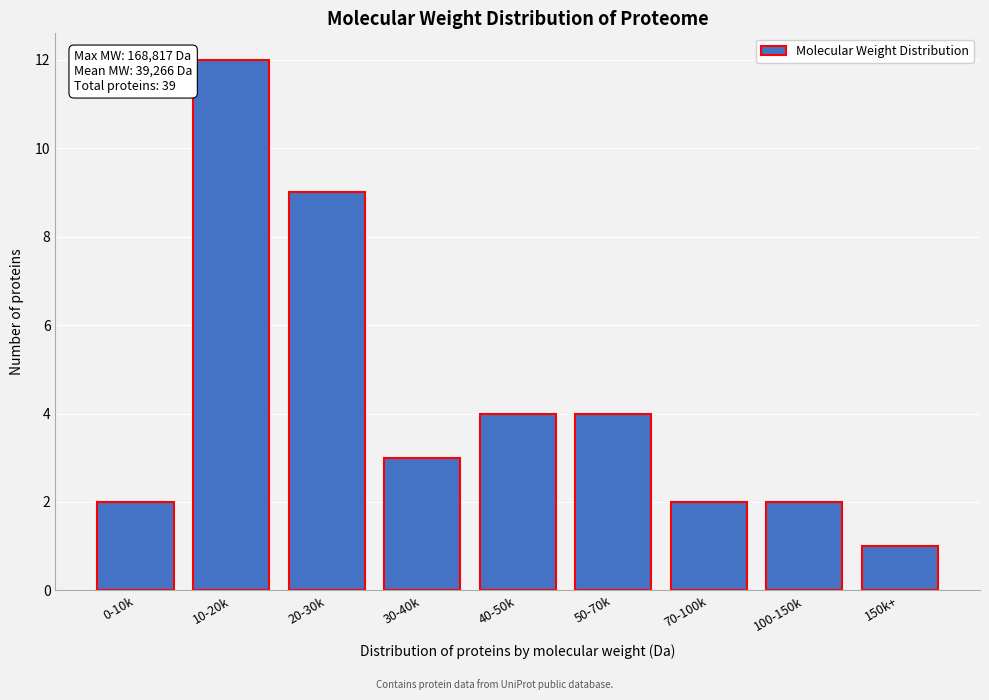

Reading left to right, what are all the values shown in this chart?

0-10k=2	10-20k=12	20-30k=9	30-40k=3	40-50k=4	50-70k=4	70-100k=2	100-150k=2	150k+=1